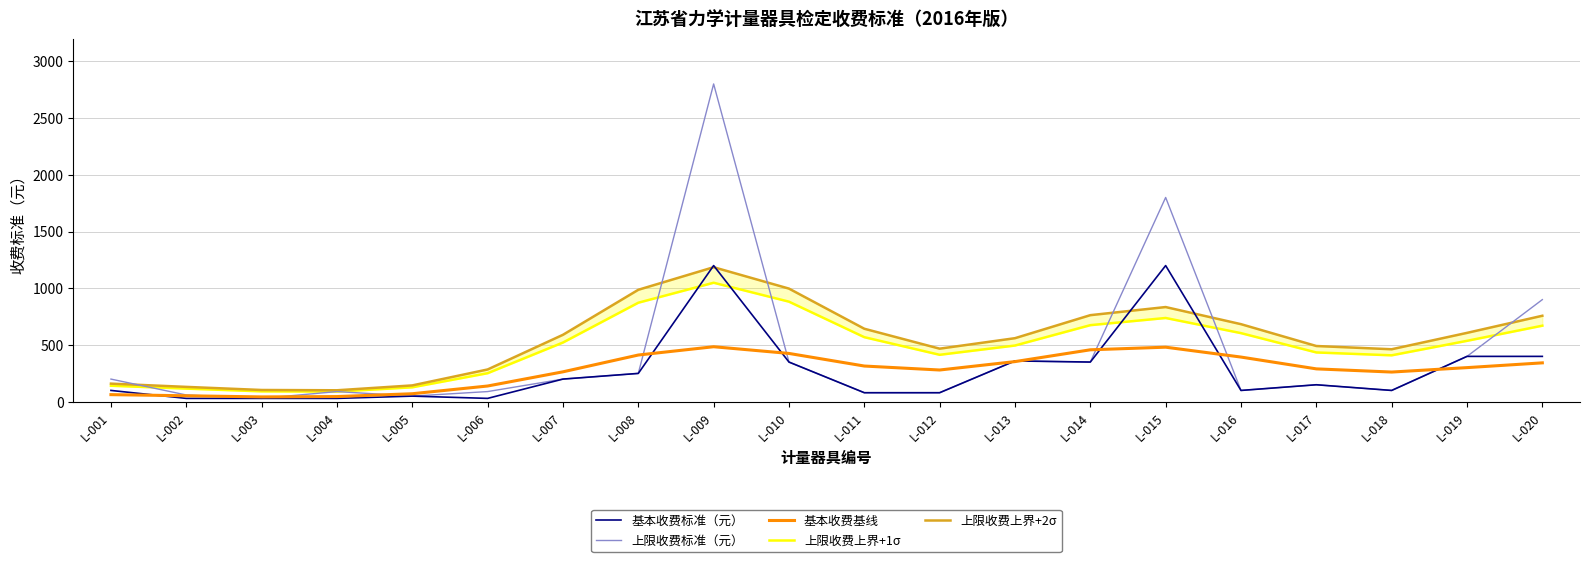

Which label corresponds to the smallest value in the chart?

L-002